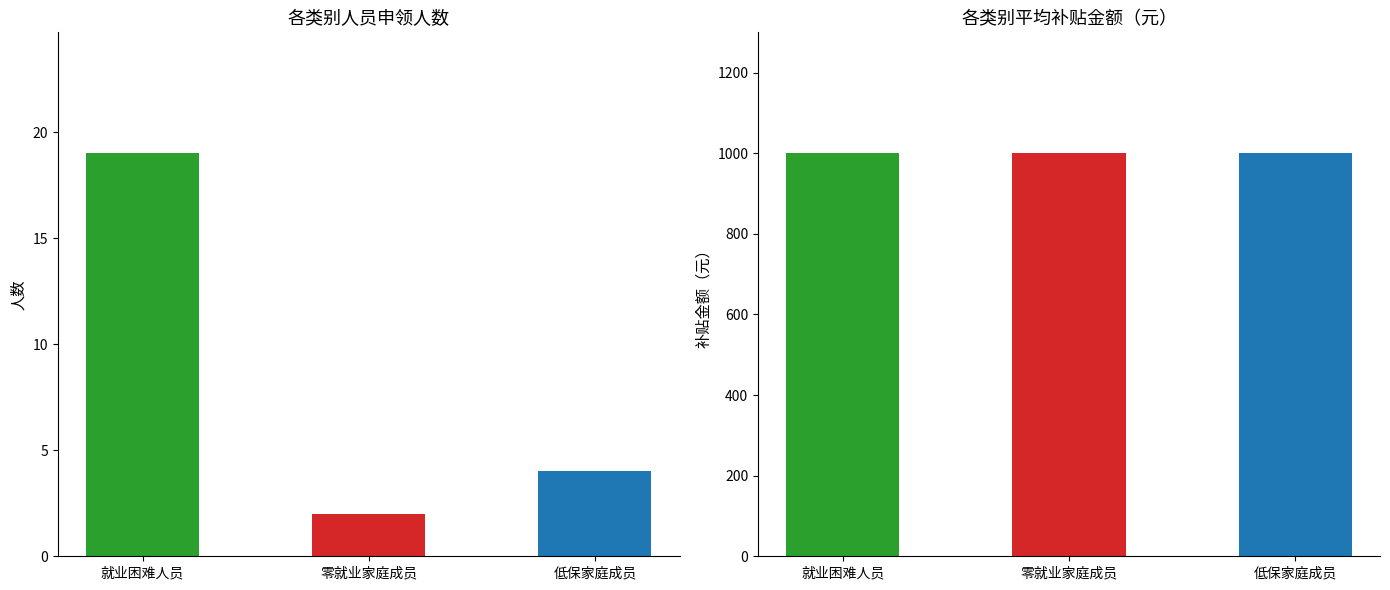

What is the average value of the 低保家庭成员 series?

502